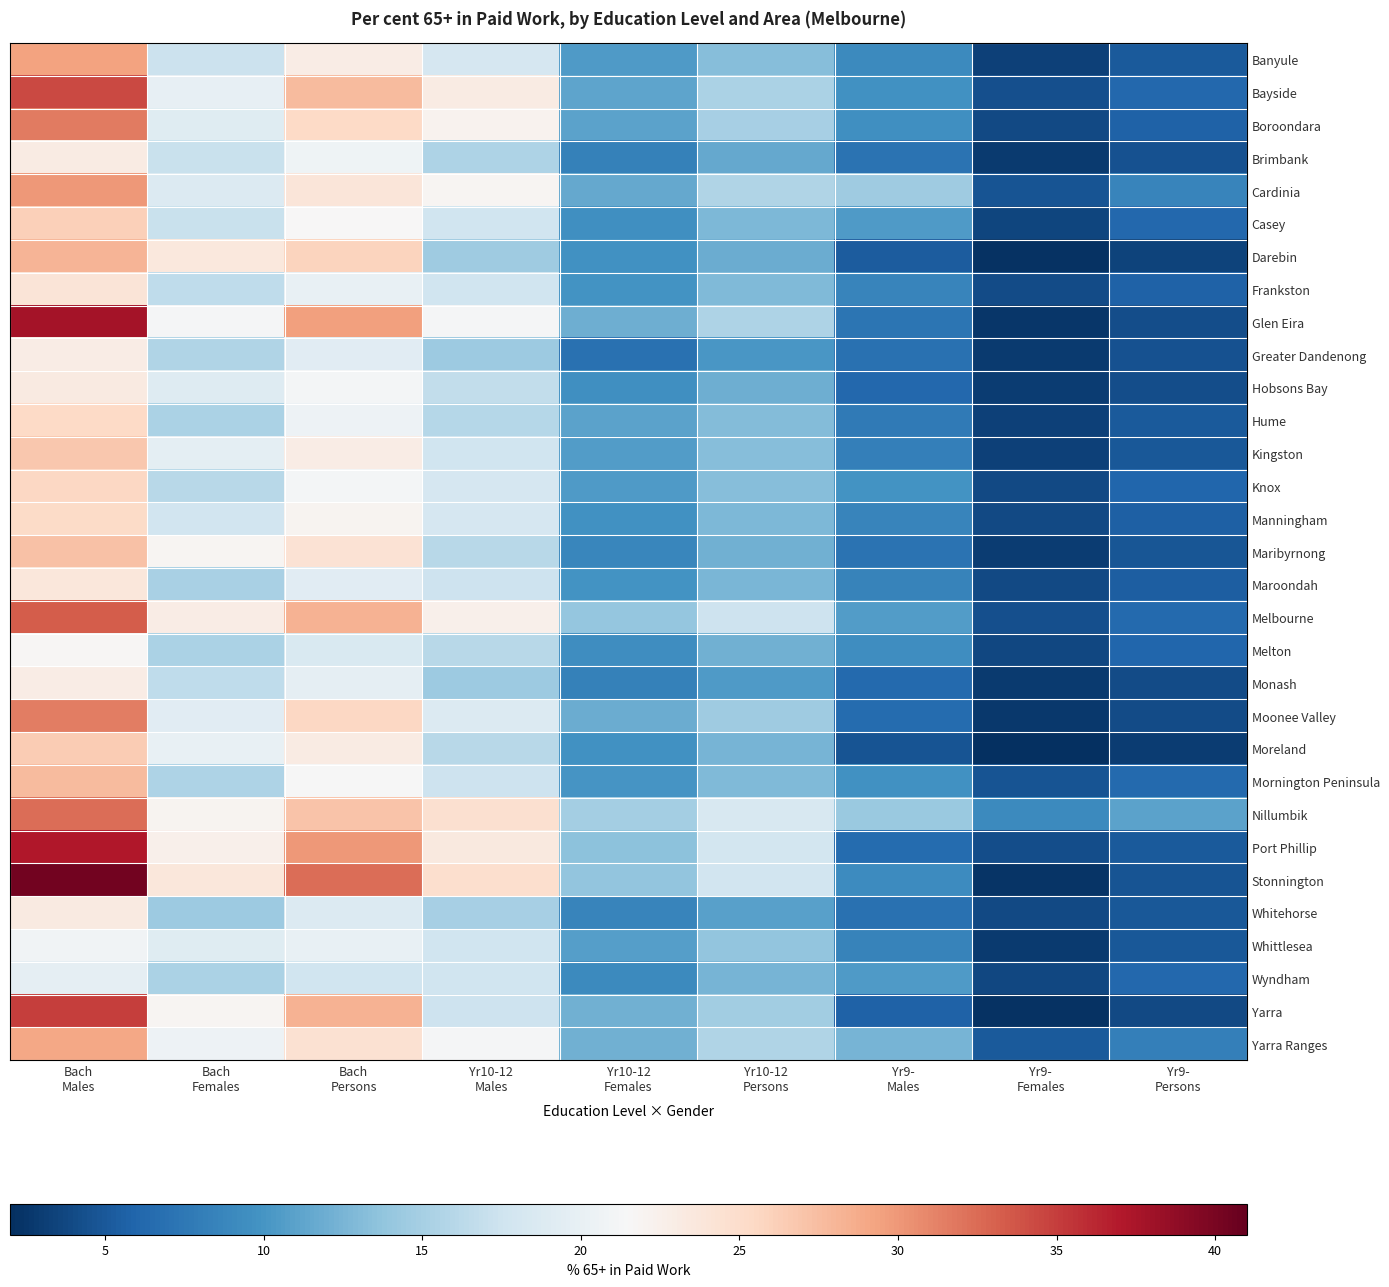

At how many categories does at least one series exceed 16?

5